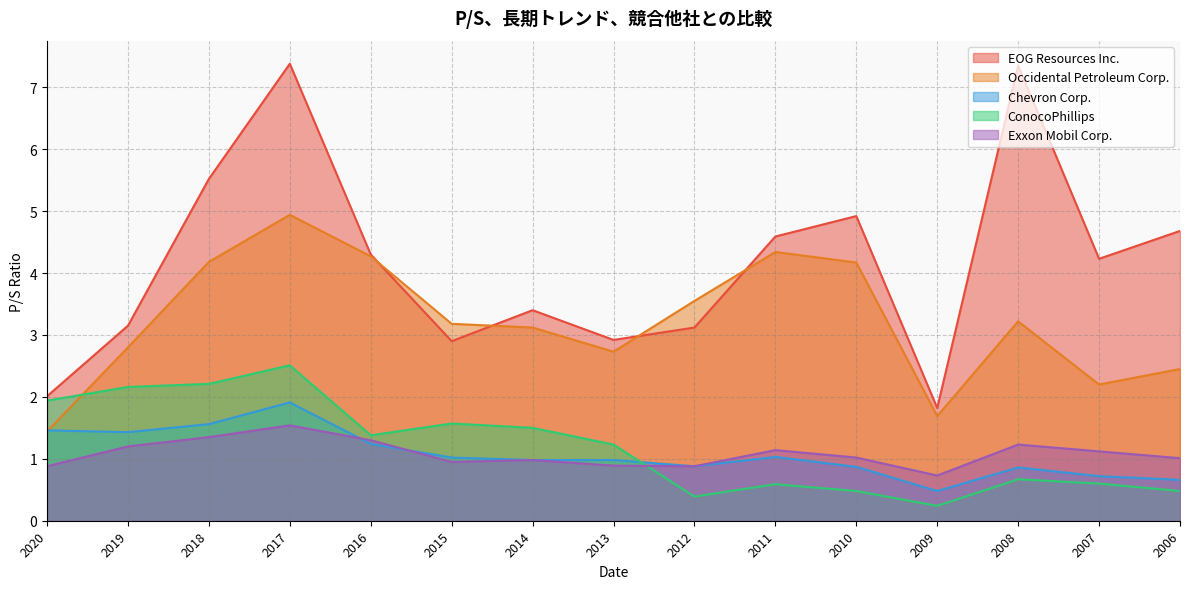

What is the difference between the highest and lowest values at 2011?

4.0